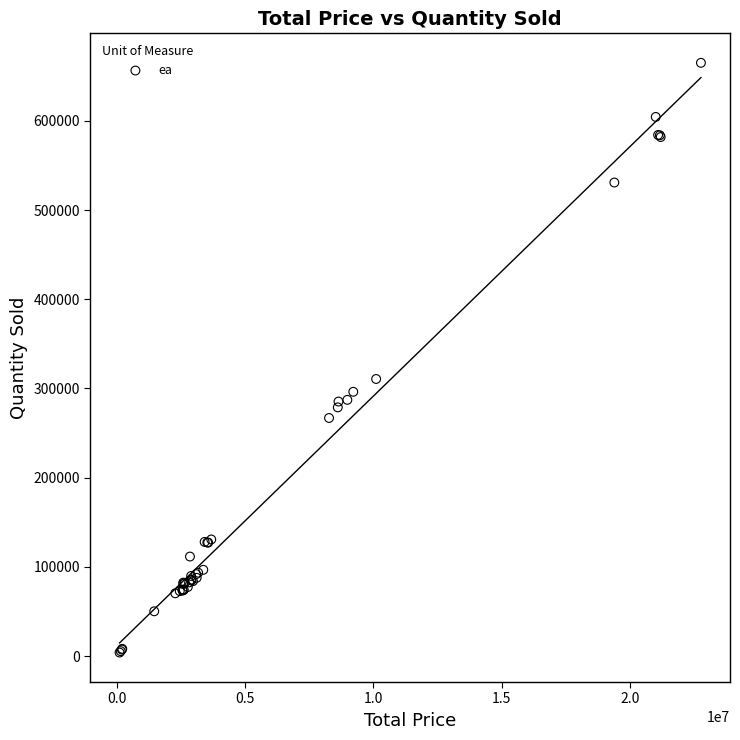

What Y value in the scatter plot is closest to 334538?

310658